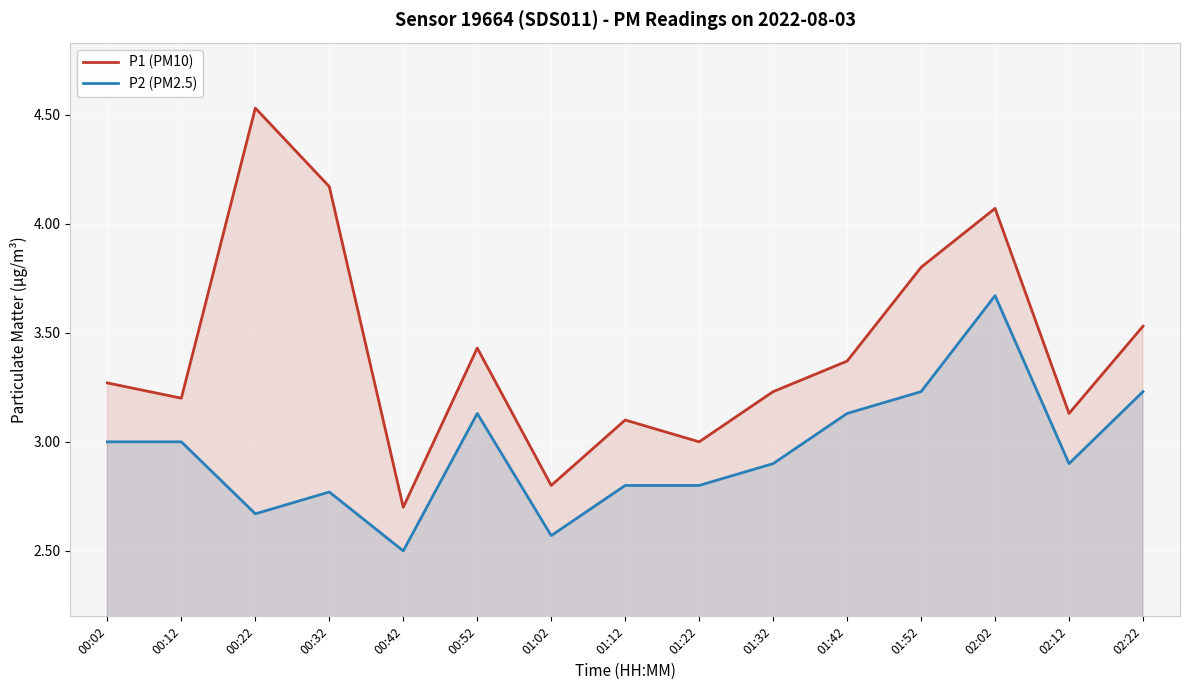

List the series in order of their peak value, highest first.

P1 (PM10), P2 (PM2.5)